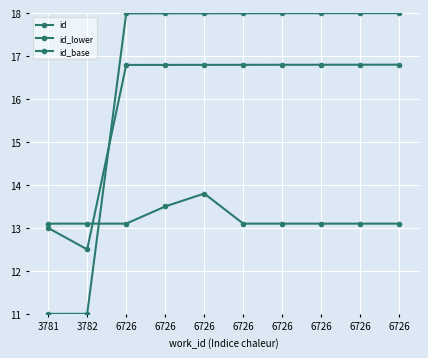

Is this an area chart (filled region under the line)?

No